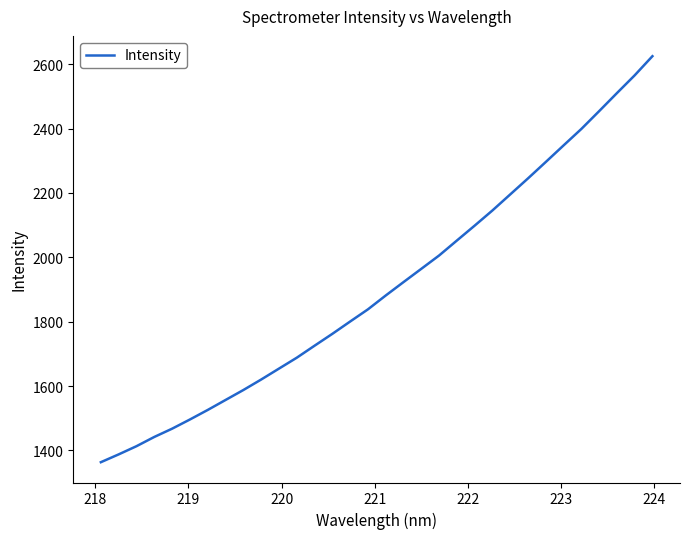

How many lines are shown in the chart?

1